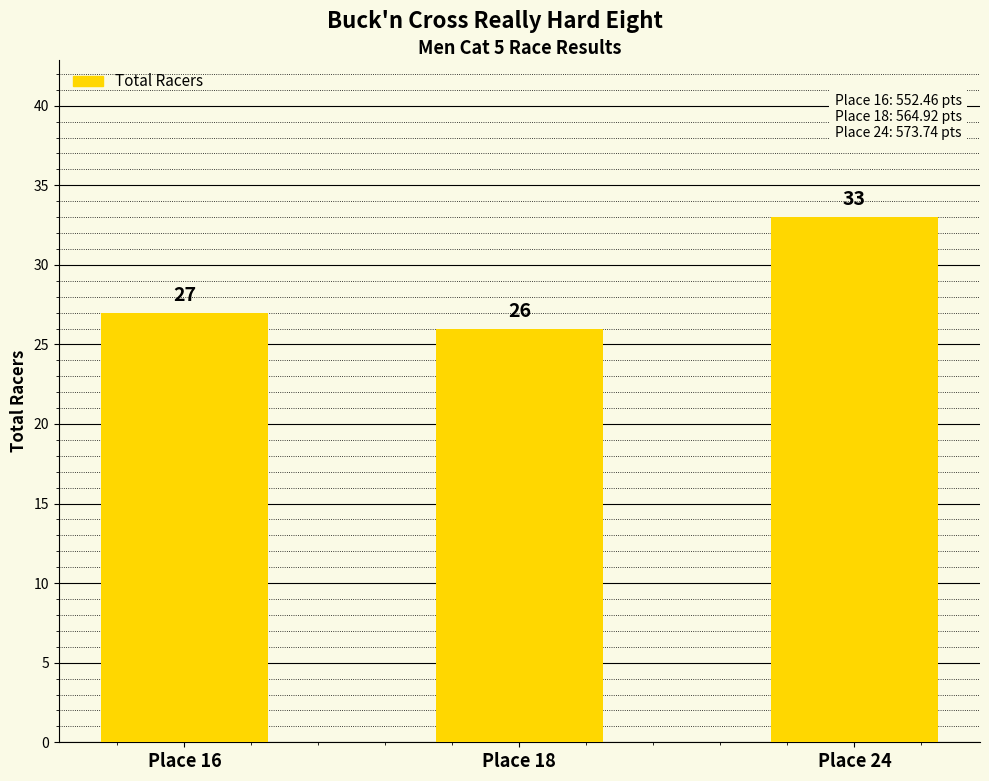

Does the chart contain any negative values?

No